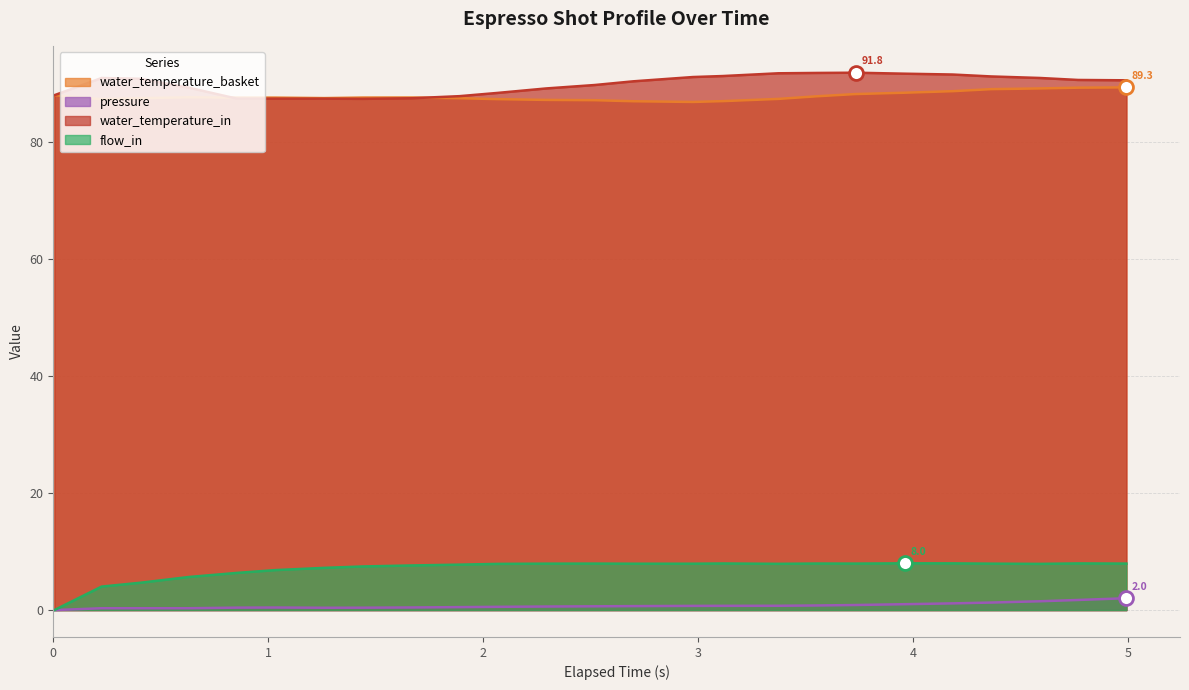

Which series contains the lowest Y value?

pressure